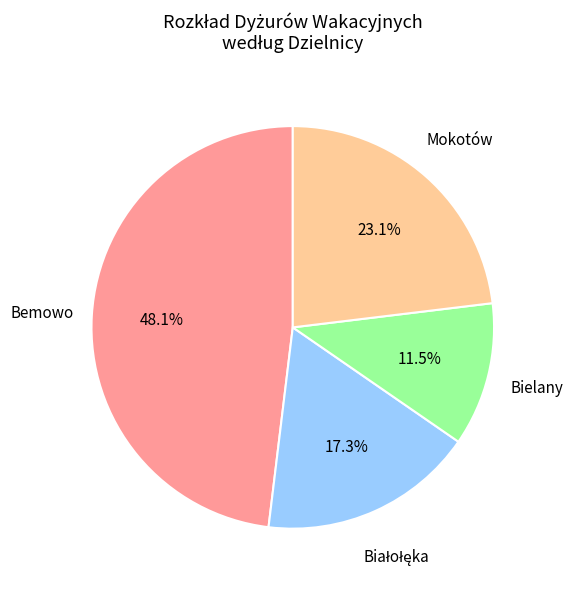

What percentage is NOT represented by Bielany?

88.5%